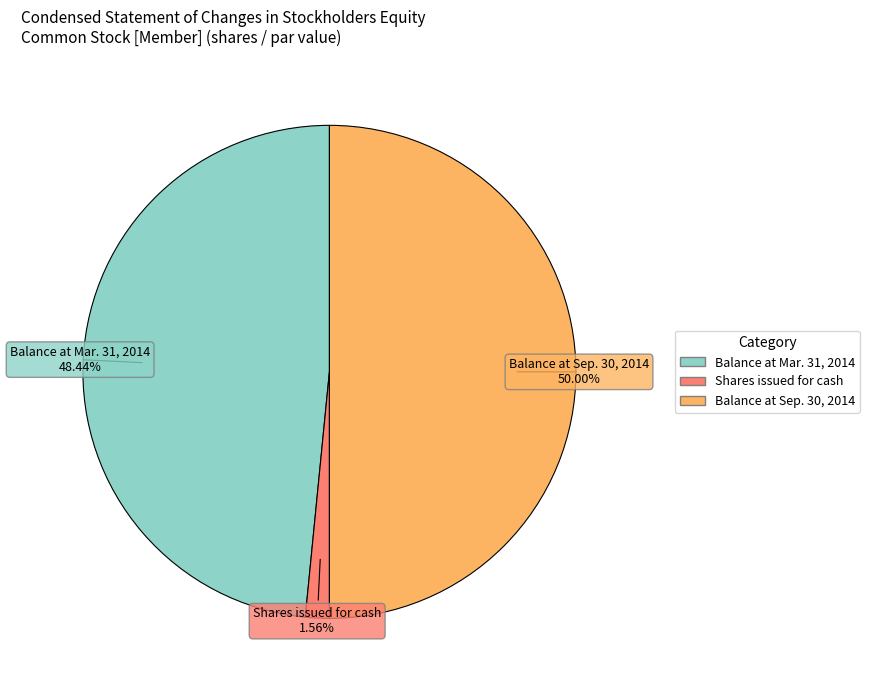

Combined, what portion of the pie is Balance at Mar. 31, 2014 and Balance at Sep. 30, 2014?

98.4%